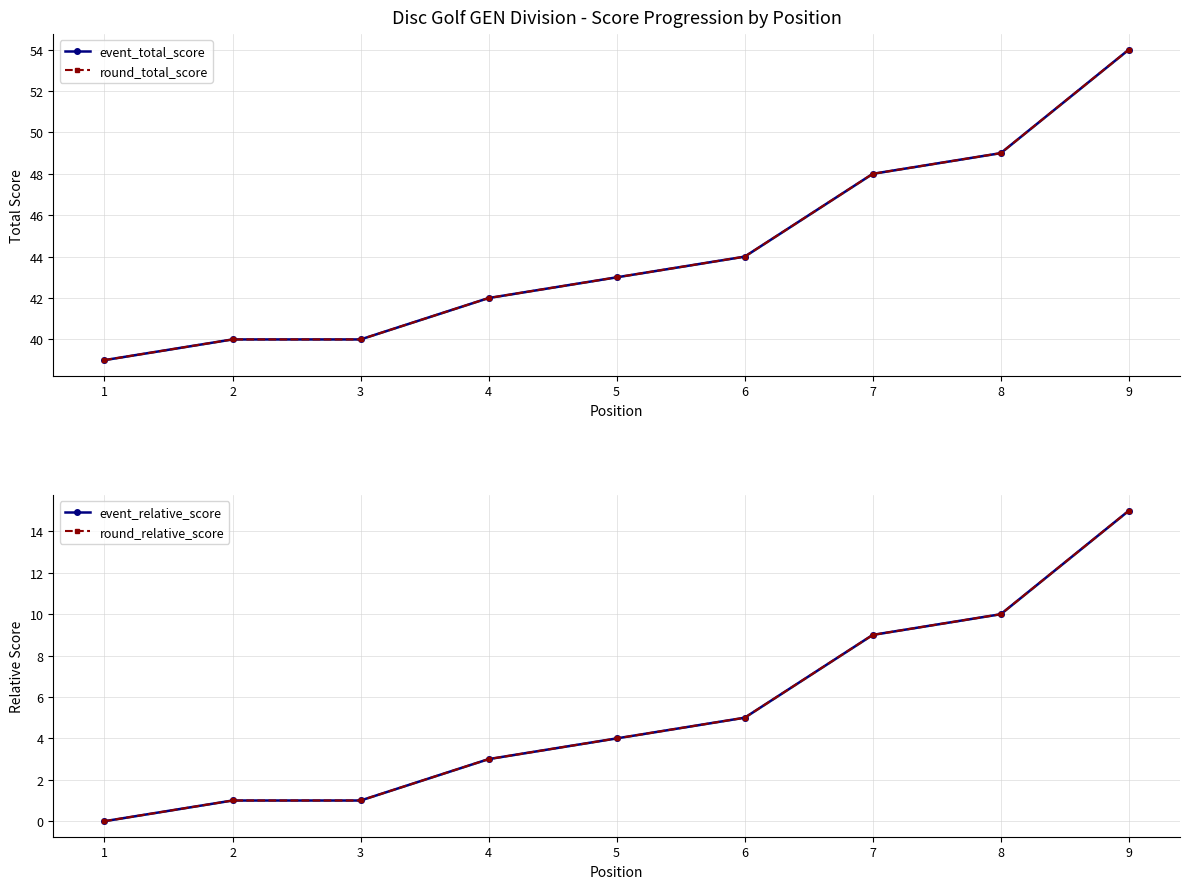

What is the value of the round_relative_score point at the 5th from the left?

4